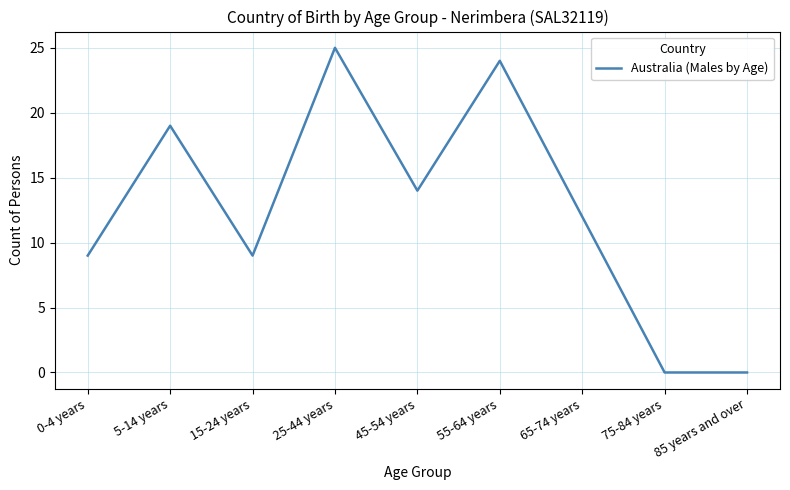

What is the difference between the maximum and minimum values?

25